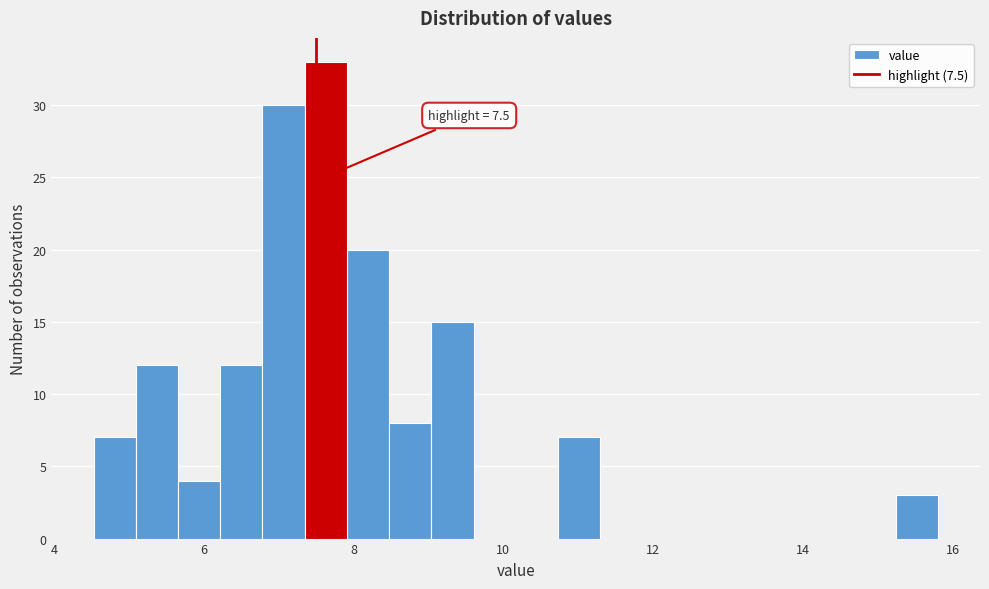

Read against the x-axis, roughly where is the centre of the tallest bar?

7.6